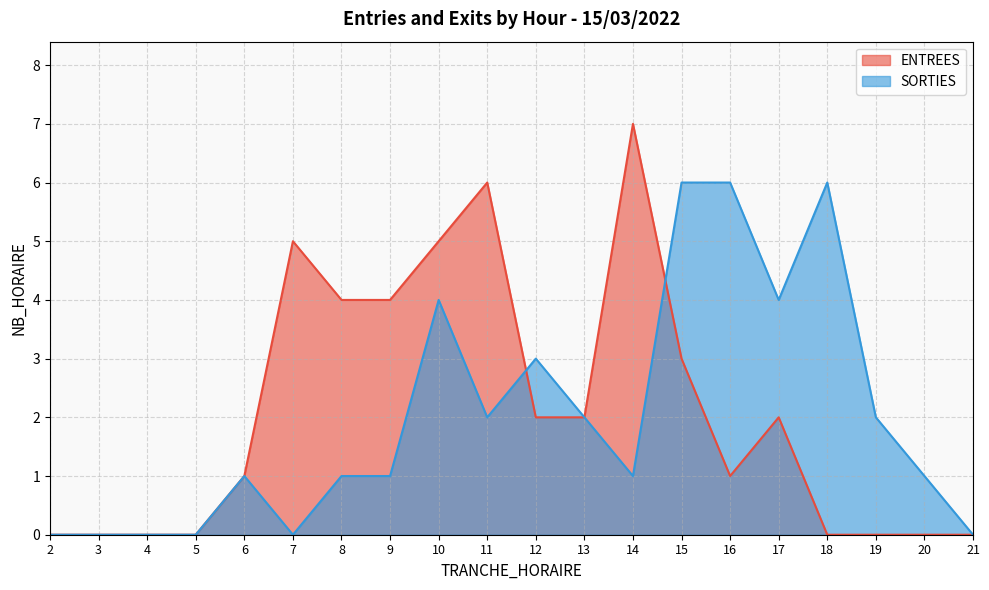

At which category does SORTIES reach its first local valley?

7